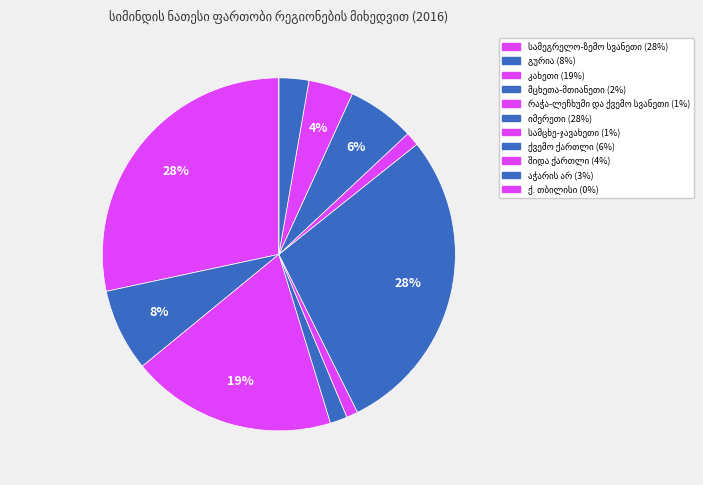

Combined, do გურია and სამცხე-ჯავახეთი account for over 50%?

No